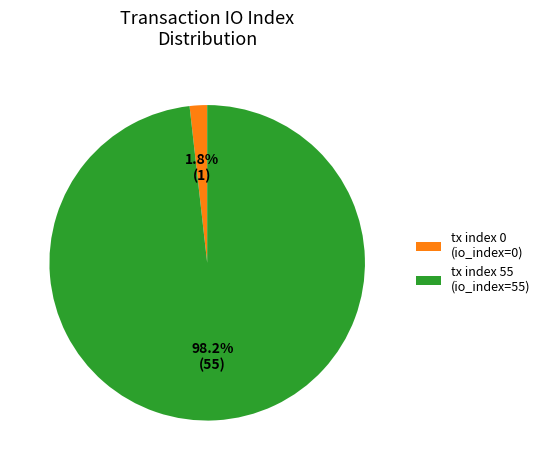

Between tx index 55 and tx index 0, which is larger?

tx index 55